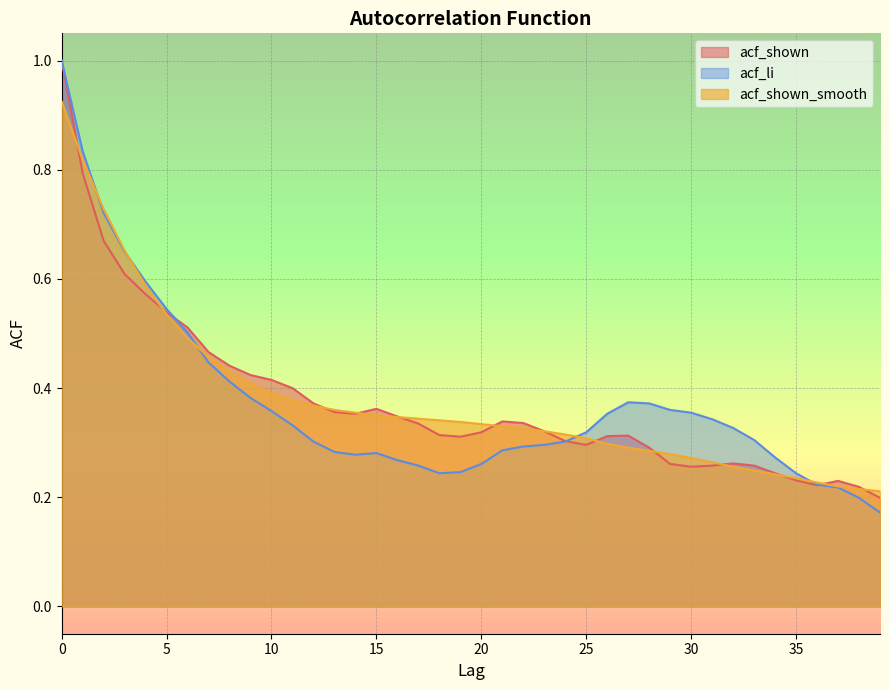

What is the average value of the acf_shown_smooth series?

0.4